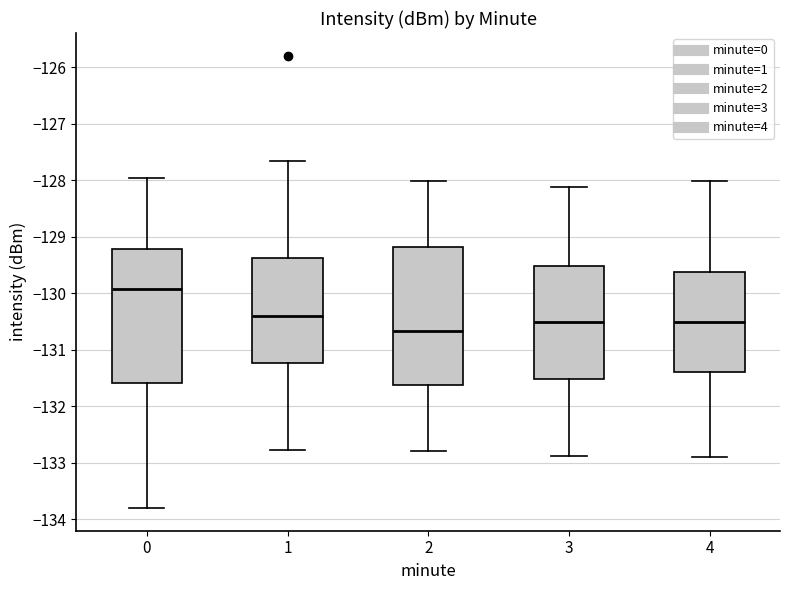

Which box's median line is the highest?

0